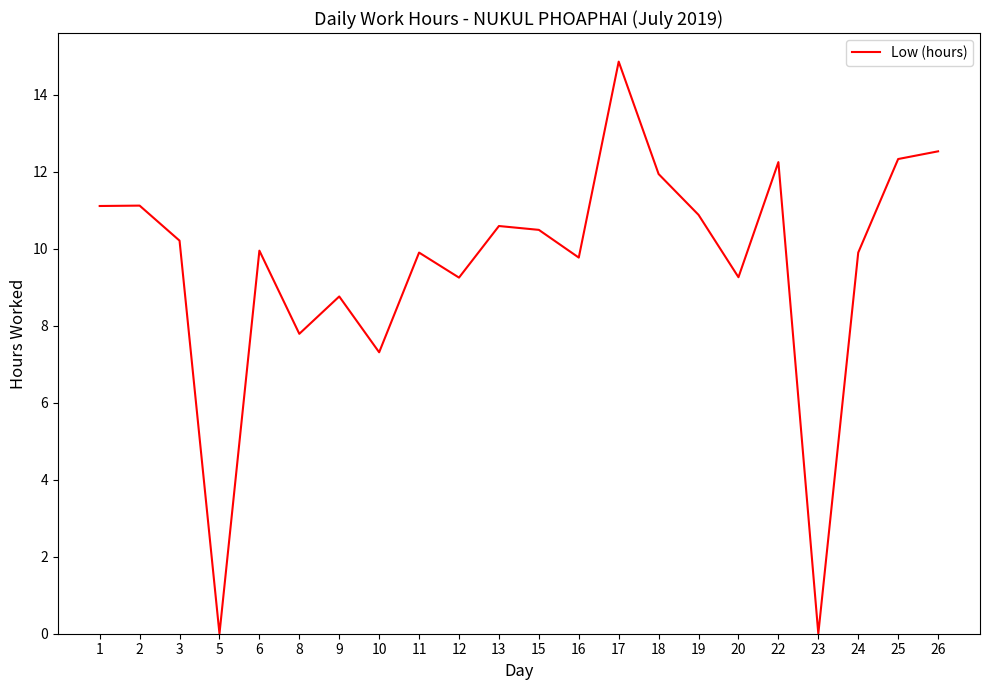

Is it true that the value at 13 is 2.3?

False